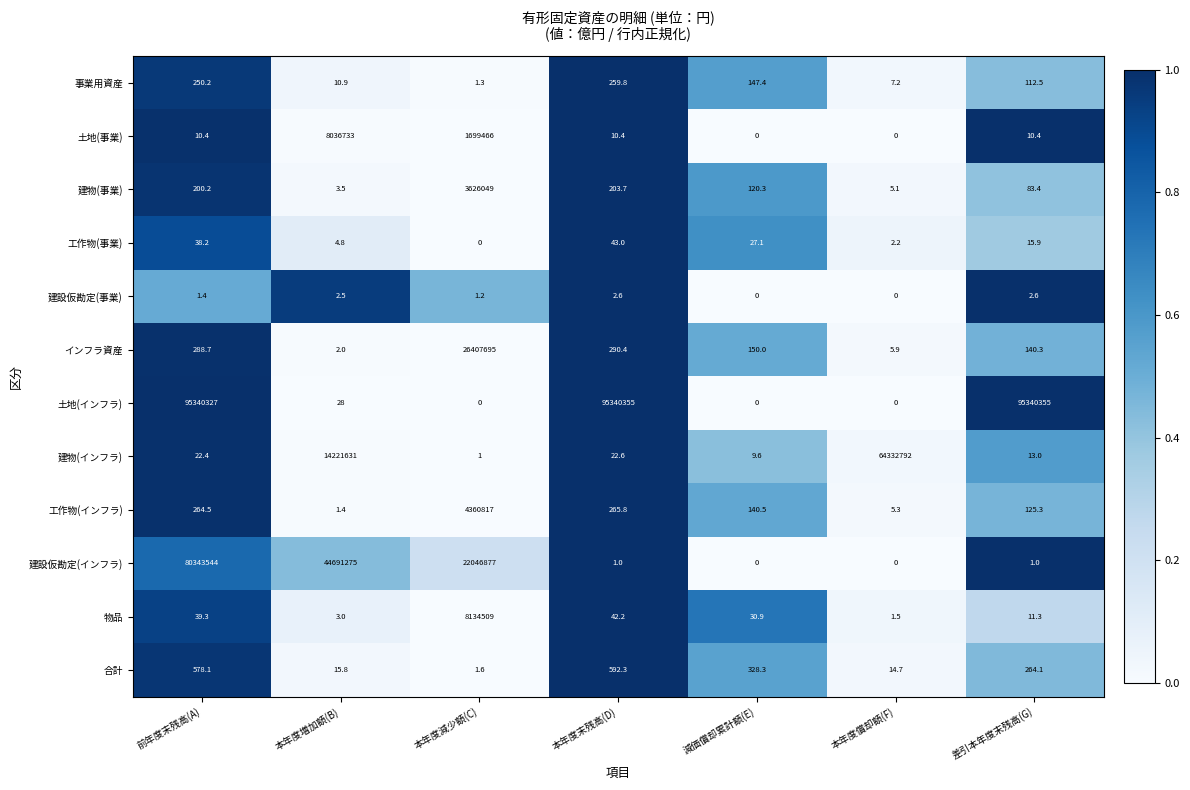

True or false: 事業用資産 has a value of 1.7 at 本年度減少額(C).

False